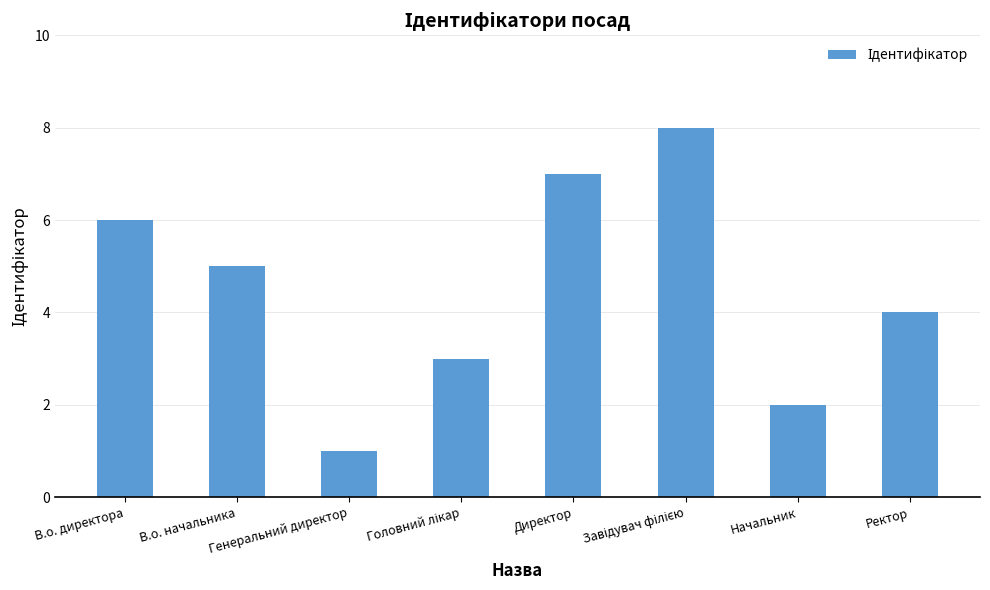

Is it true that the value at В.о. начальника is 5?

True